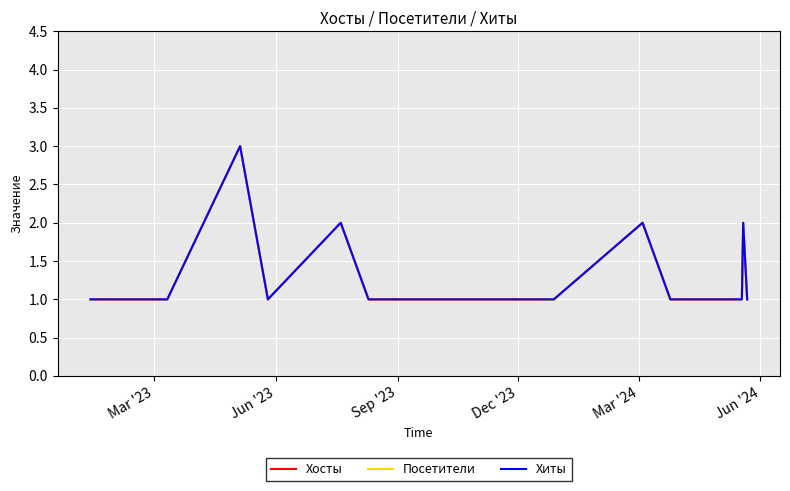

How many interior local valleys does the Хиты series have?

1